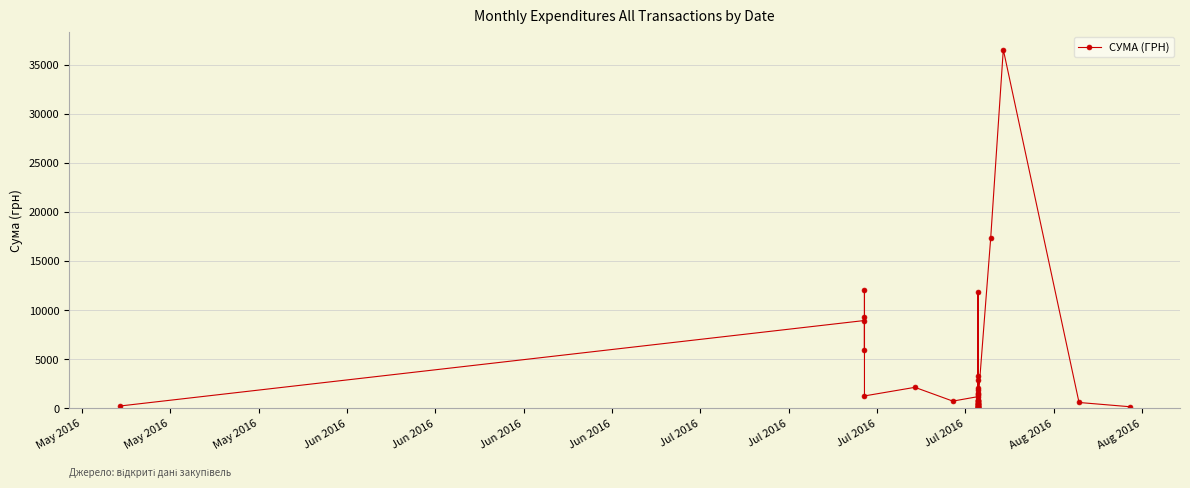

Reading right to left, list all the values displayed in this chart.

149.0	579.2	36547.0	17307.0	712.0	264.0	3315.0	537.0	605.0	371.0	2071.0	1298.0	1818.0	11878.0	337.0	88.0	81.0	123.0	1472.0	746.0	815.0	560.0	374.0	1527.0	123.0	426.0	80.0	2908.0	179.0	448.0	783.0	1176.0	718.0	2122.6	1247.0	9315.0	5909.0	12022.0	8932.0	218.0